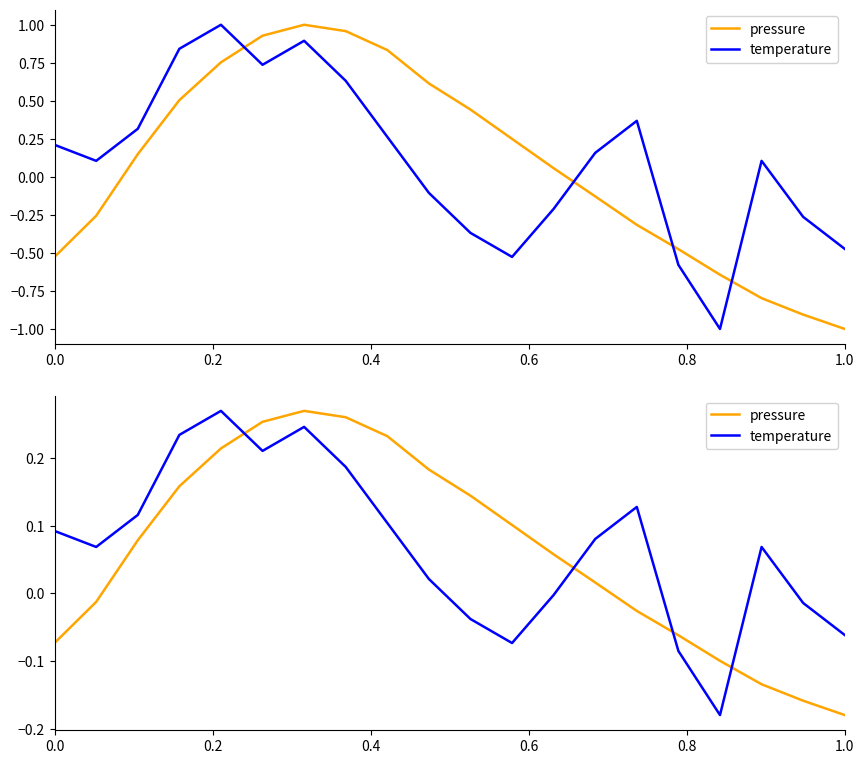

Which series has the largest total across all categories?

temperature